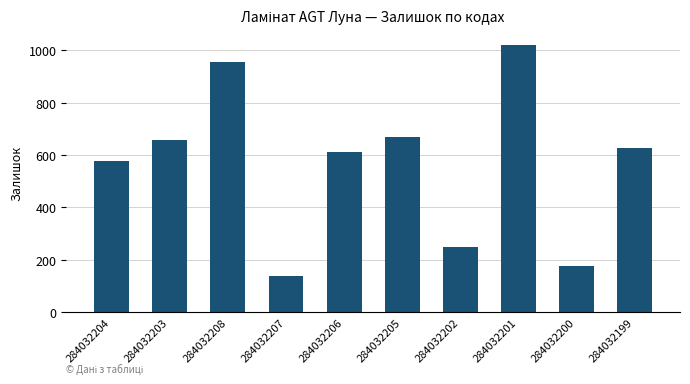

The chart shows a value of 371 at 284032204. True or false?

False